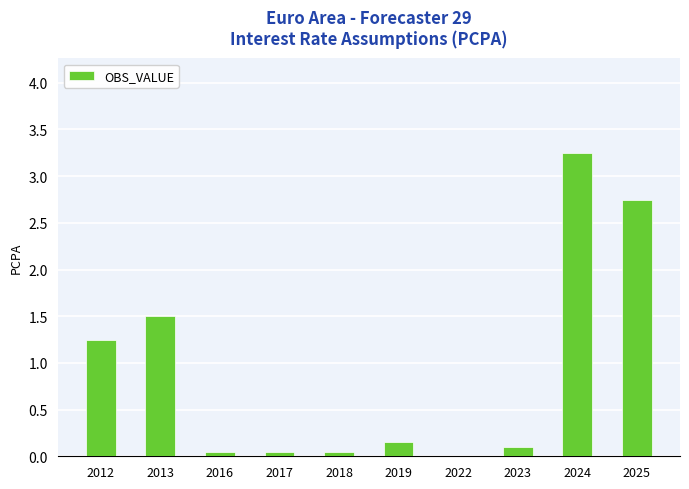

How many distinct data groups are displayed?

1